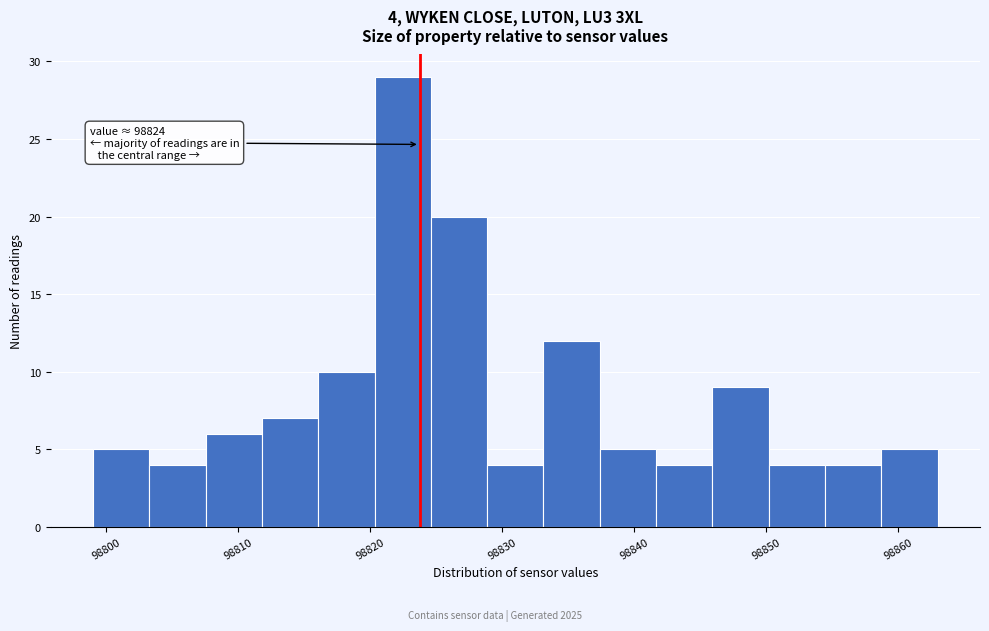

Which range on the x-axis has the tallest bar?

98820 to 98825